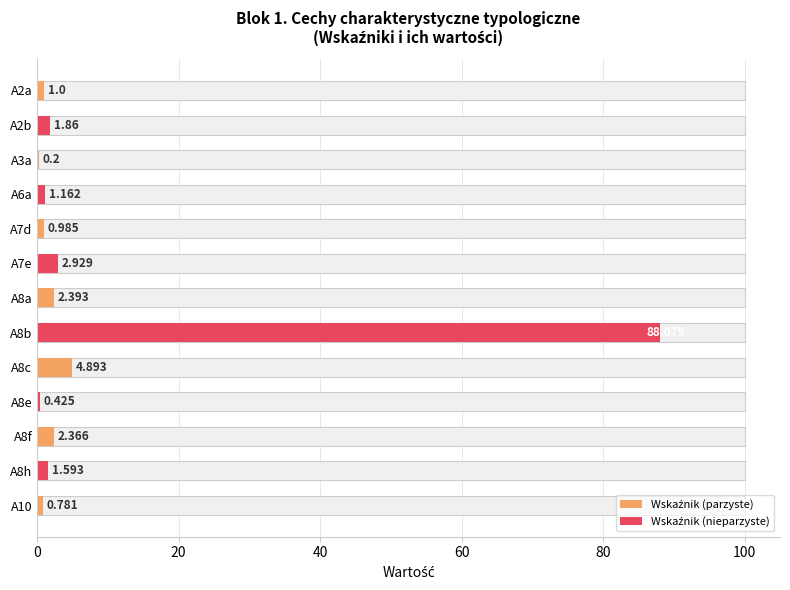

Is it true that the value at A8e is 0.4?

True